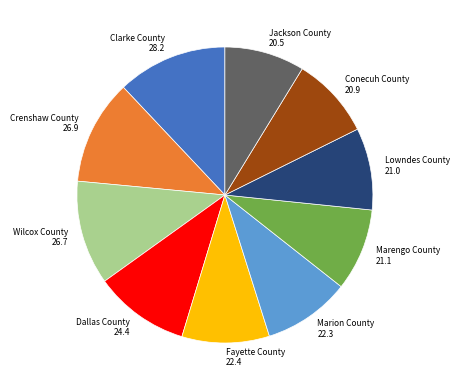

Count the number of slices in the pie.

10